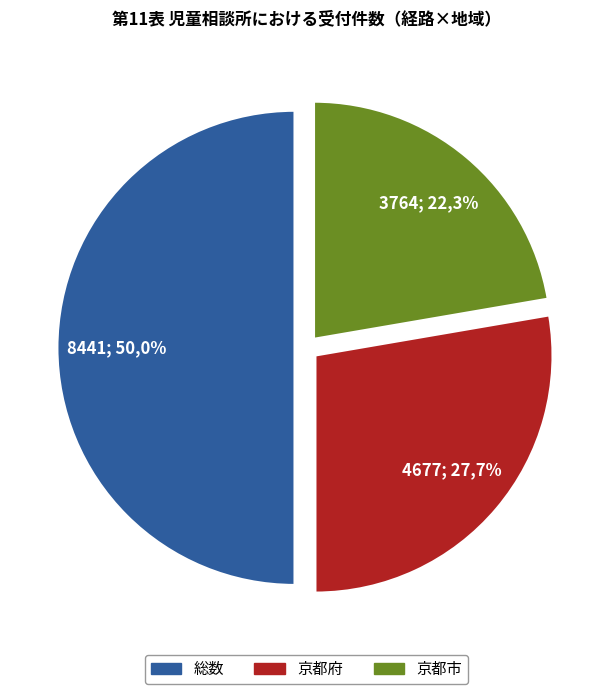

To the nearest percent, what percentage of the pie is 京都市?

22%